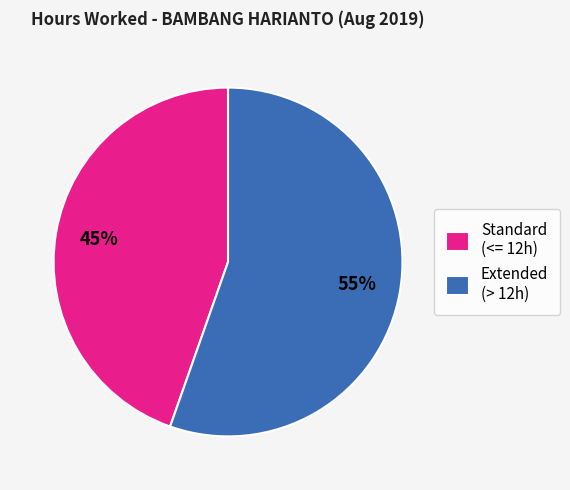

Does any single category account for the majority?

Yes